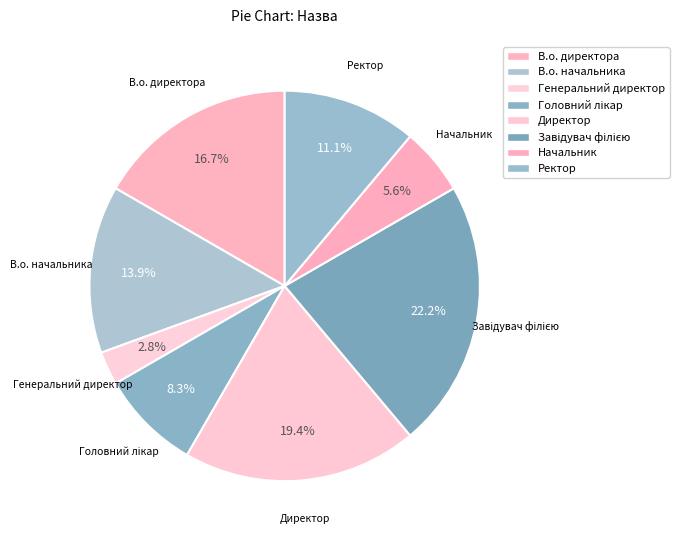

To the nearest percent, what is the average slice percentage?

12%